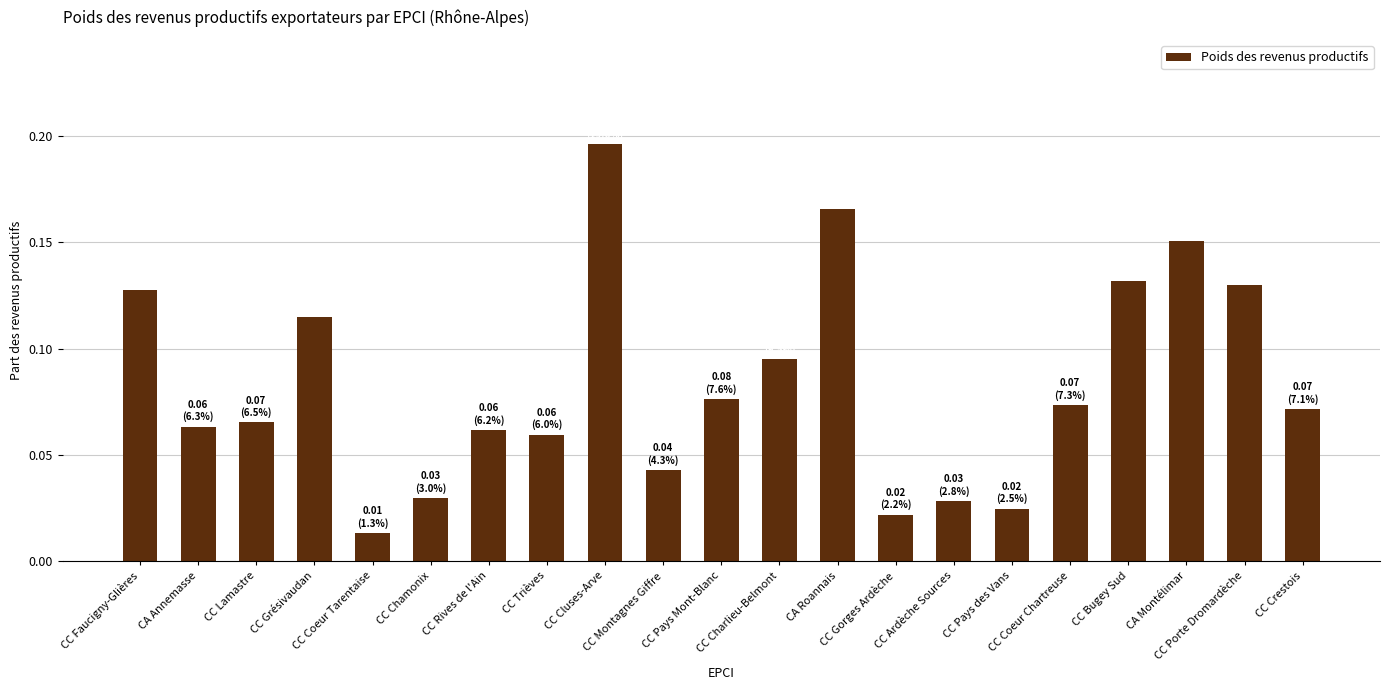

Which category has the lowest value across all series?

CC Coeur Tarentaise